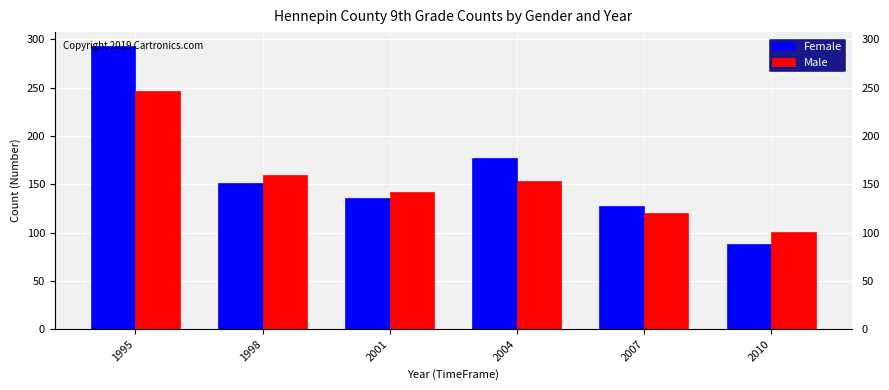

Where is Male nearest to the value 174?

1998